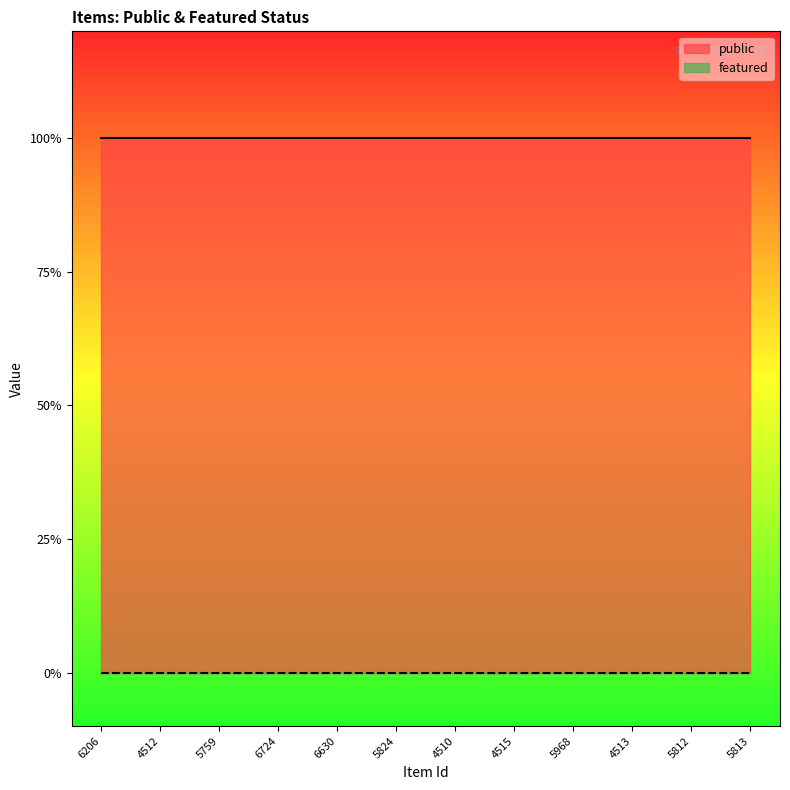

What is the average value of the public series?

1